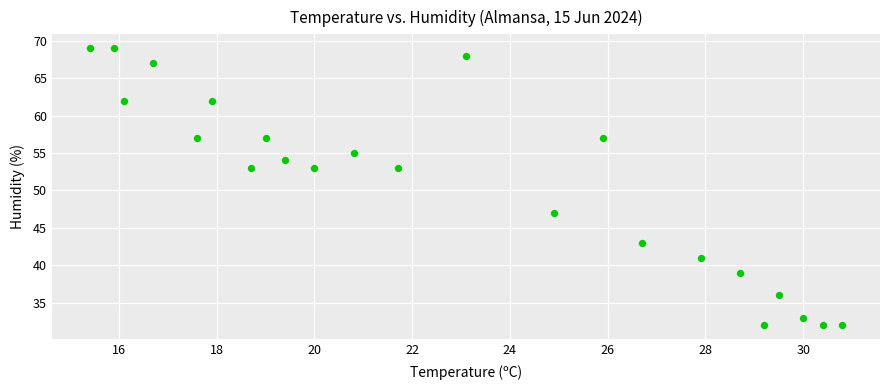

What is the range of Y values (max minus min)?

37